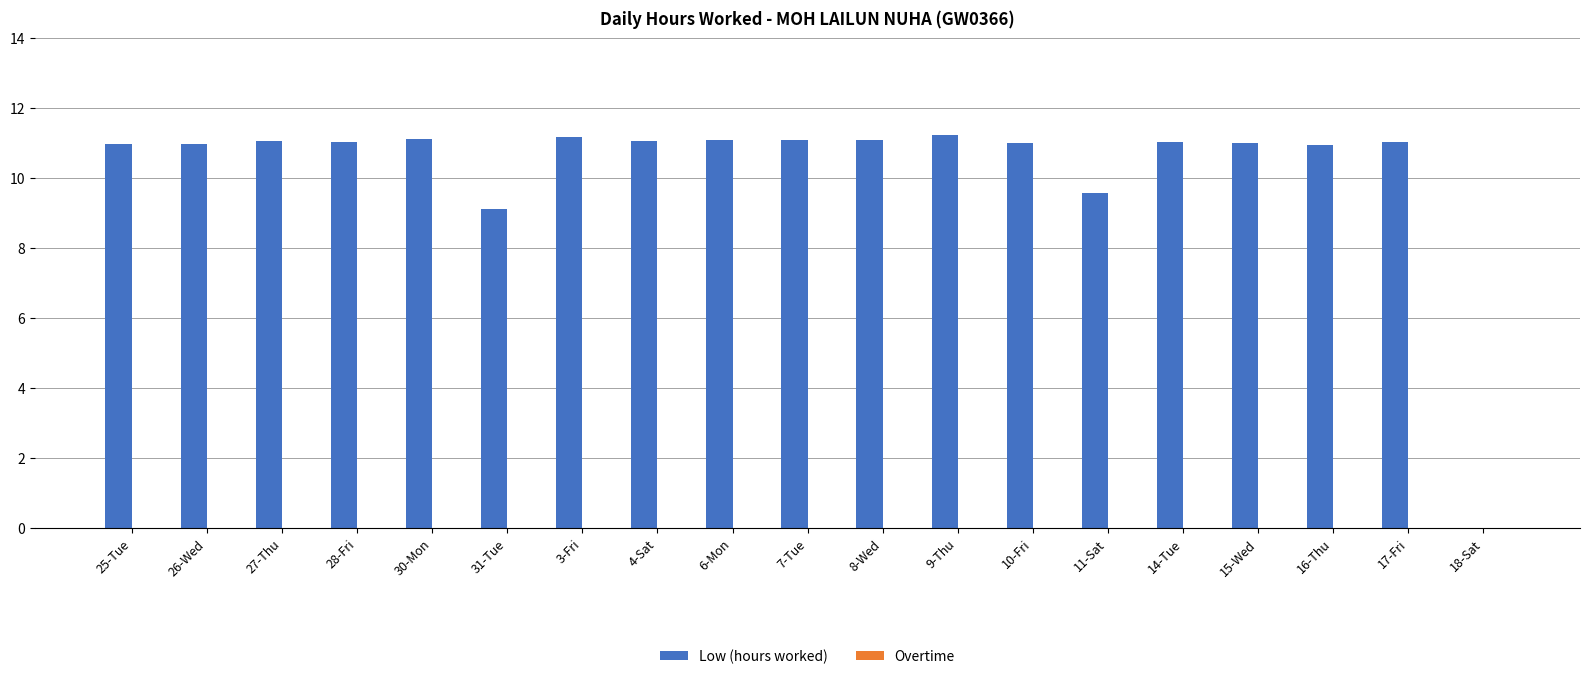

What is the change in value from 6-Mon to 11-Sat?

-1.5